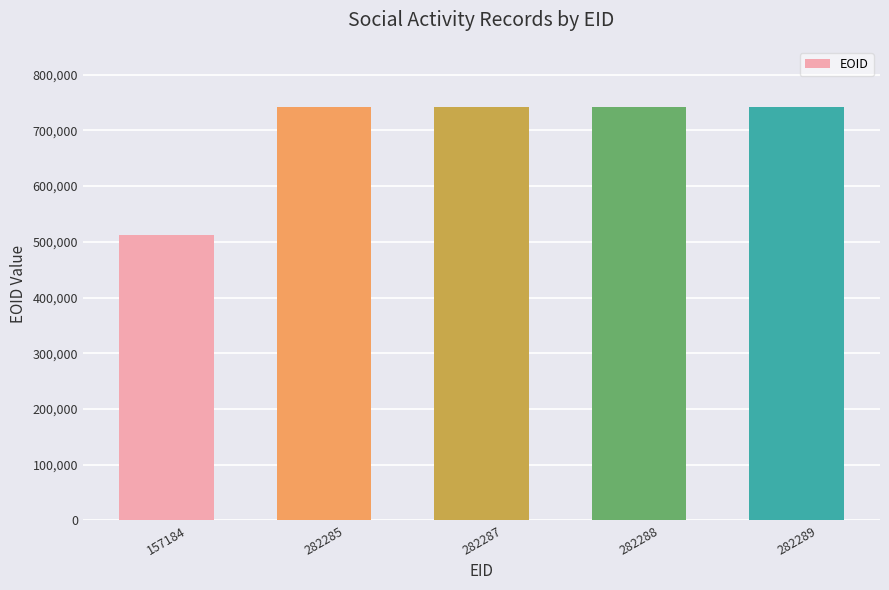

How many bars are there in total?

5